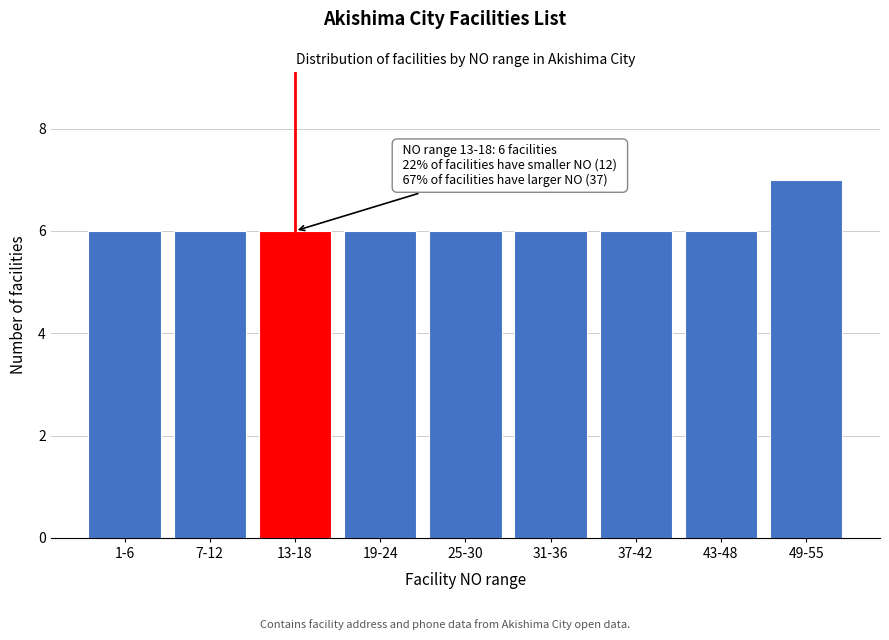

Reading left to right, transcribe all the data shown in this chart.

1-6=6	7-12=6	13-18=6	19-24=6	25-30=6	31-36=6	37-42=6	43-48=6	49-55=7